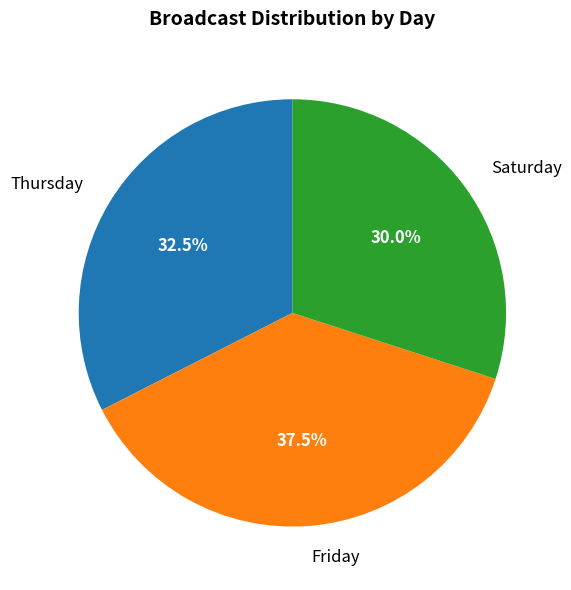

Count the number of slices in the pie.

3